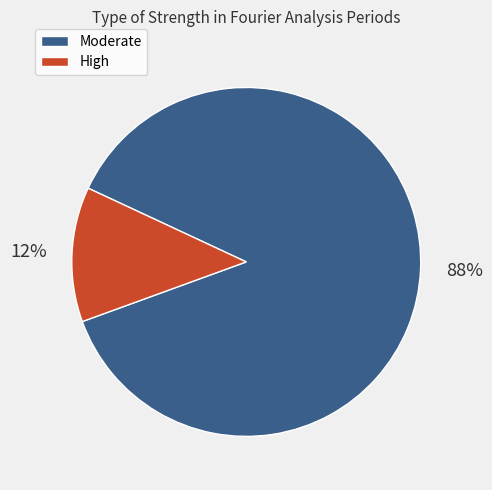

Between Moderate and High, which is larger?

Moderate